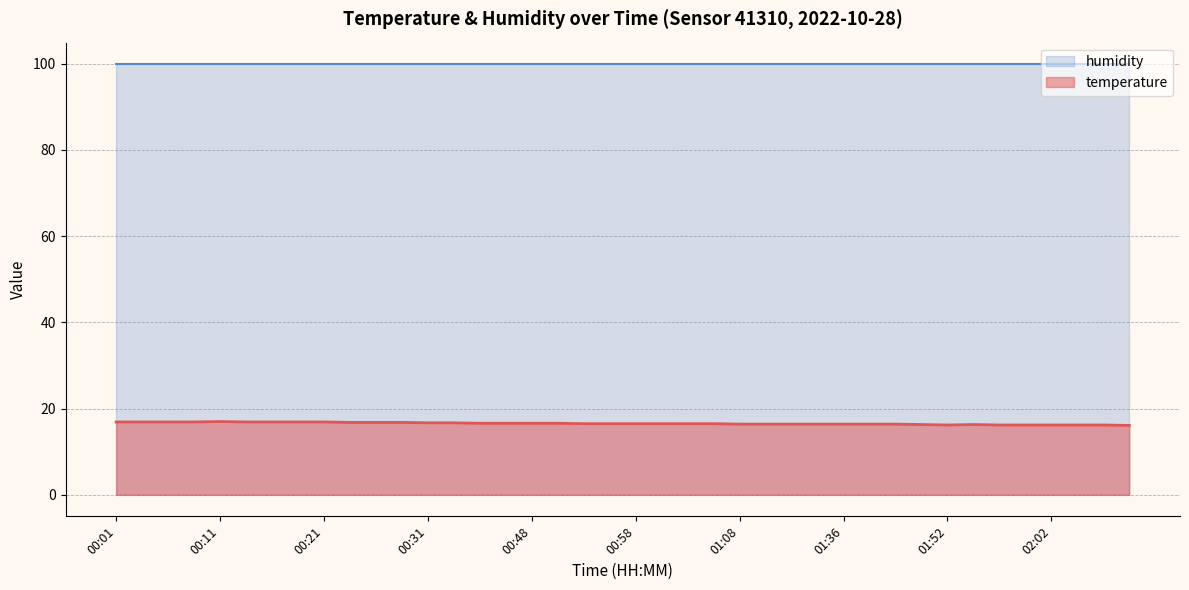

How many series are shown in this chart?

2